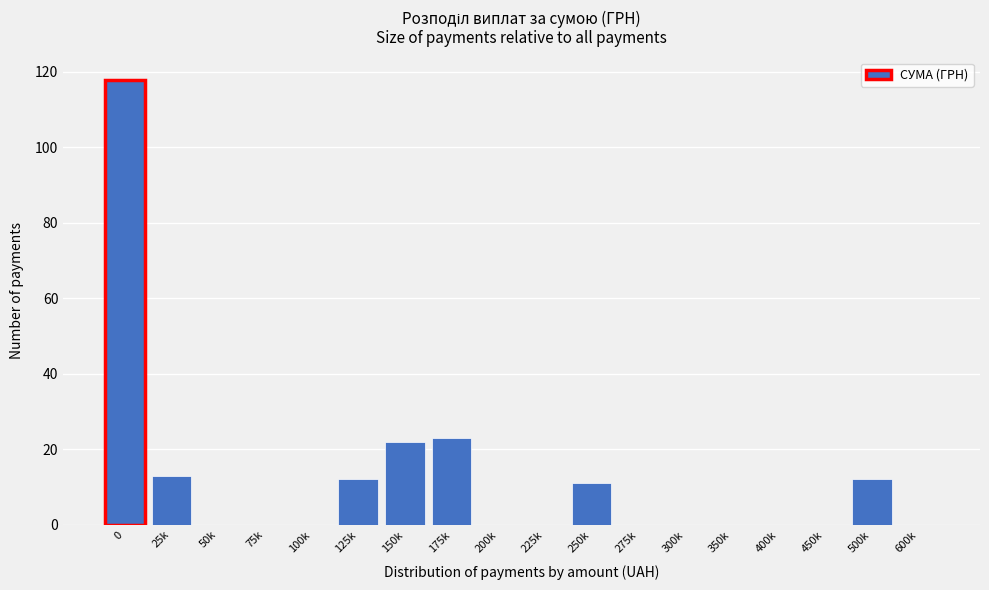

Reading left to right, extract all data points from this chart.

0=118	25k=13	50k=0	75k=0	100k=0	125k=12	150k=22	175k=23	200k=0	225k=0	250k=11	275k=0	300k=0	350k=0	400k=0	450k=0	500k=12	600k=0